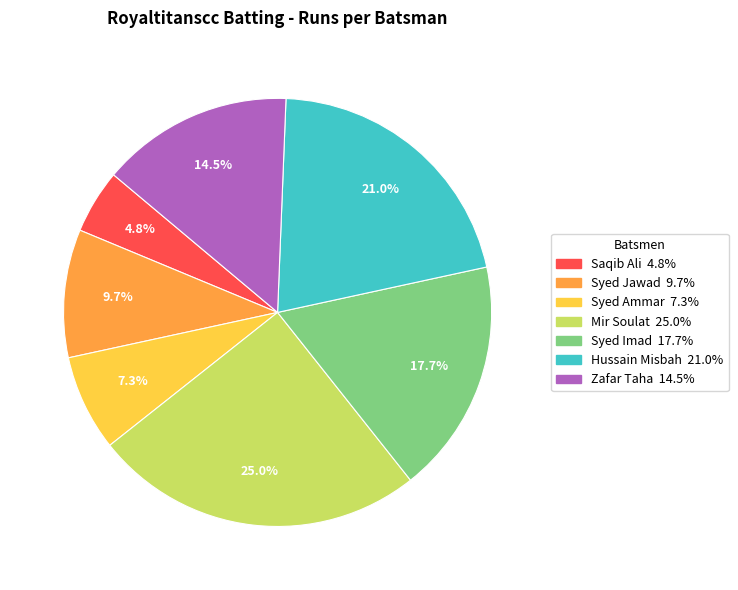

Rank the categories by value from highest to lowest.

Mir Soulat, Hussain Misbah, Syed Imad, Zafar Taha, Syed Jawad, Syed Ammar, Saqib Ali